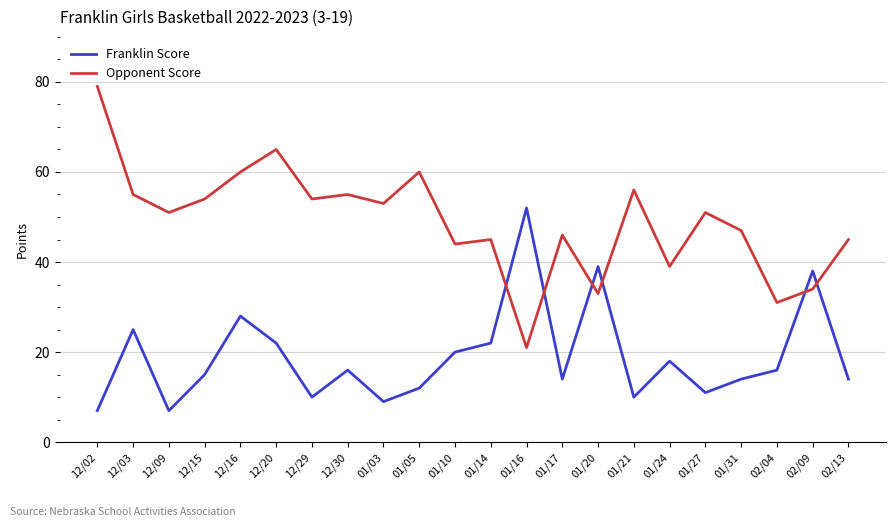

Rank the series by their average value, from highest to lowest.

Opponent Score, Franklin Score